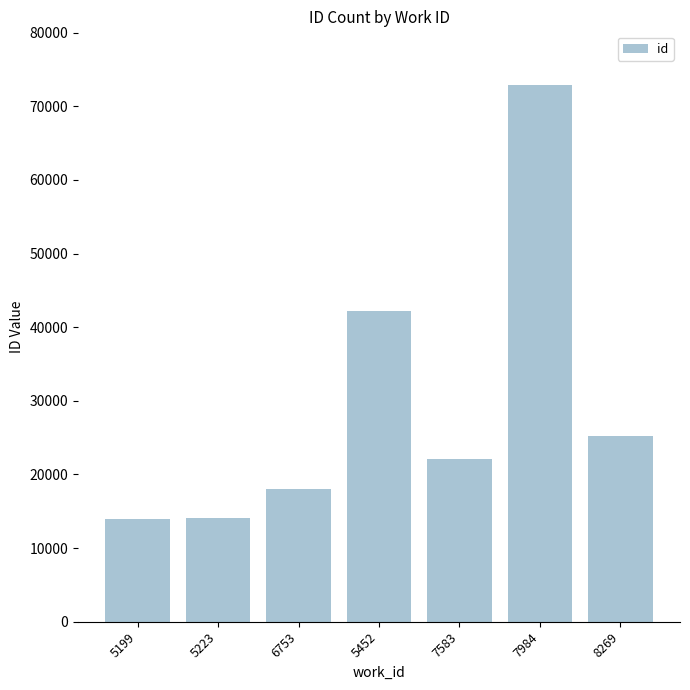

True or false: the data shows 36183 at 8269.

False